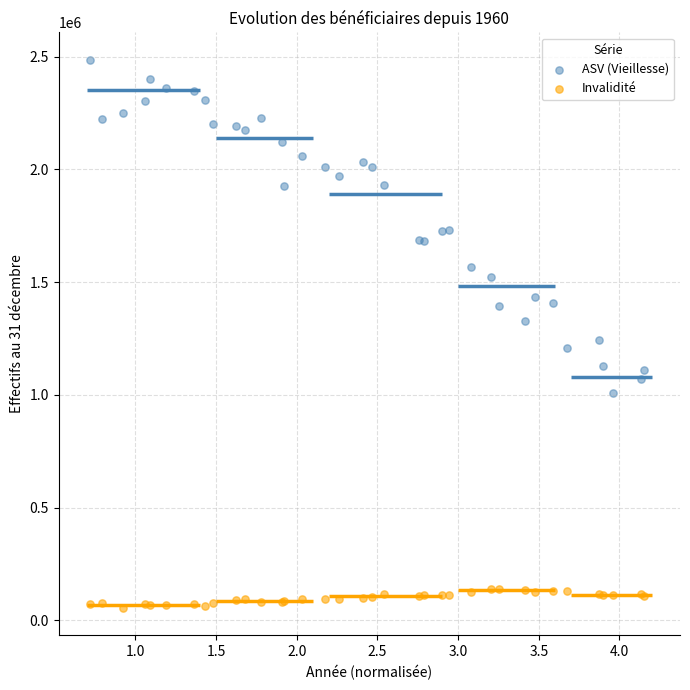

What is the X range (max minus min) for the scatter plot?

3.4